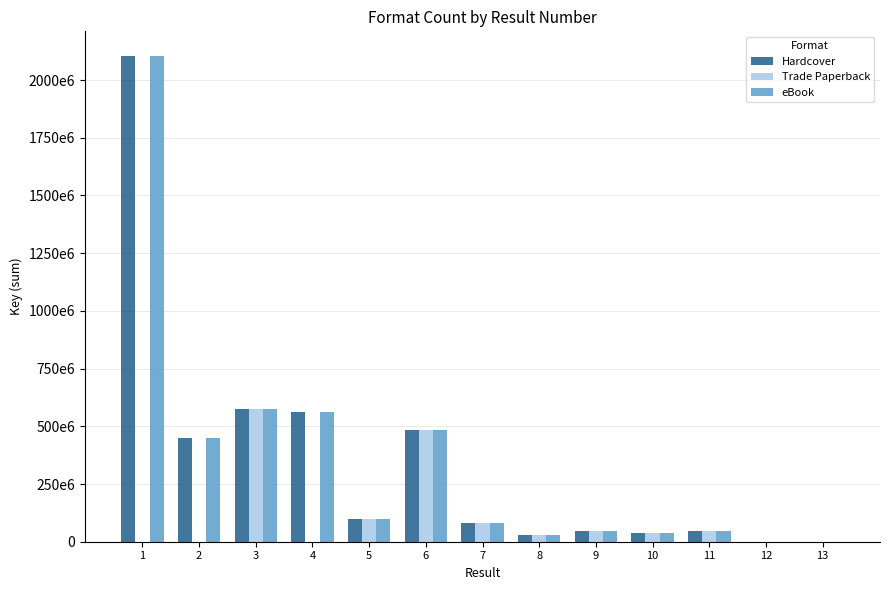

Are the bars grouped side by side (vs. stacked)?

Yes